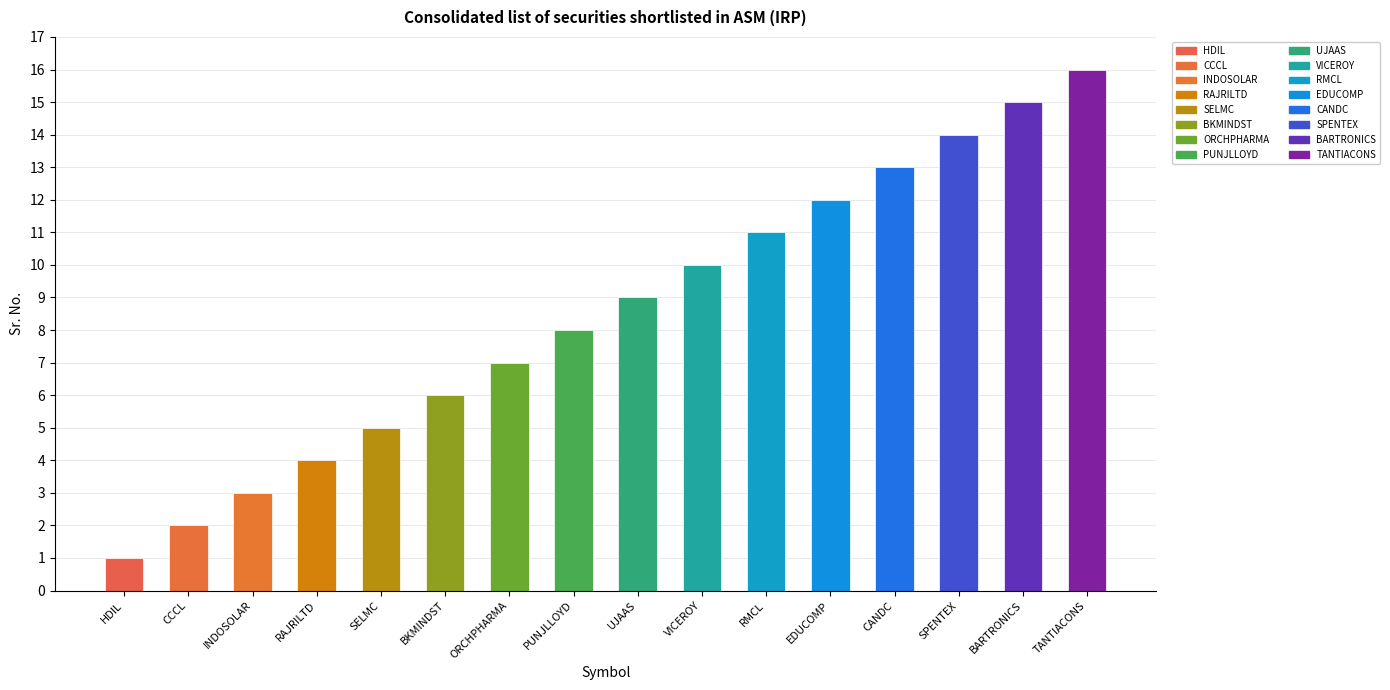

What position from the right is BKMINDST?

11